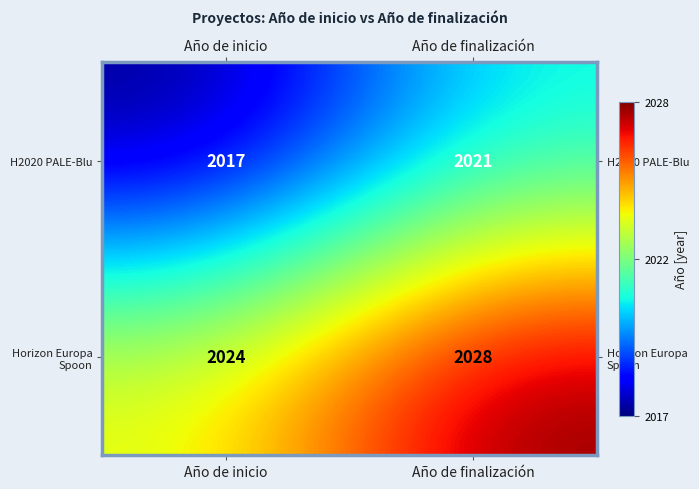

Reading left to right, extract all data points from this chart.

H2020 PALE-Blu: Año de inicio=2017	Año de finalización=2021
Horizon Europa Spoon: Año de inicio=2024	Año de finalización=2028